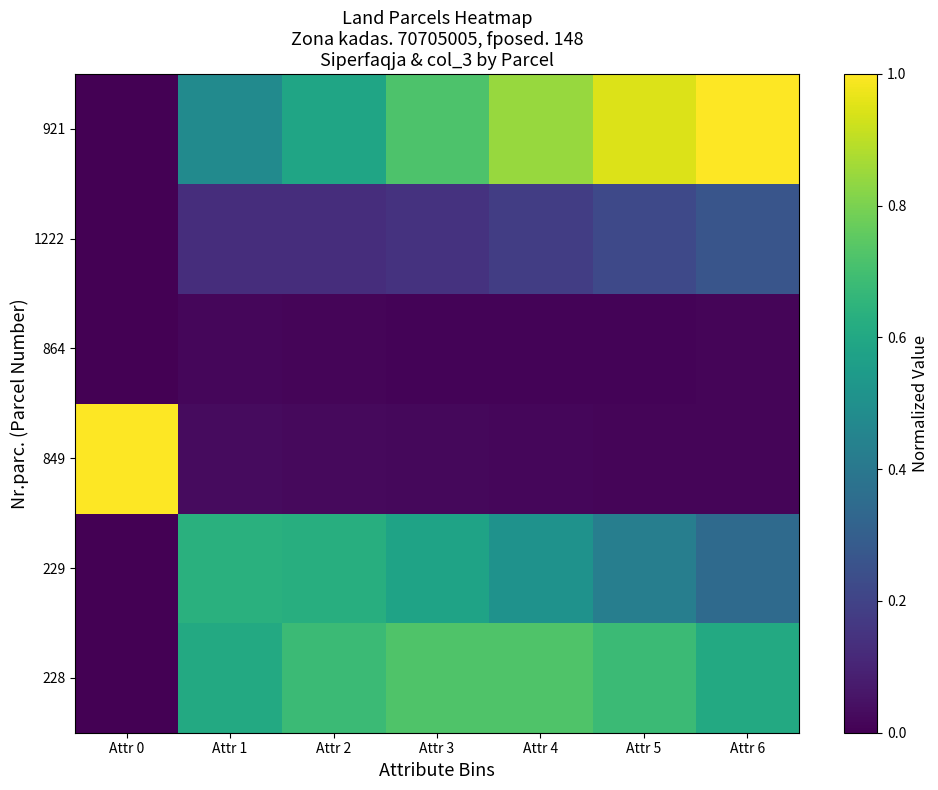

At Attr 3, list the series in order from smallest to largest.

864, 849, 1222, 229, 921, 228